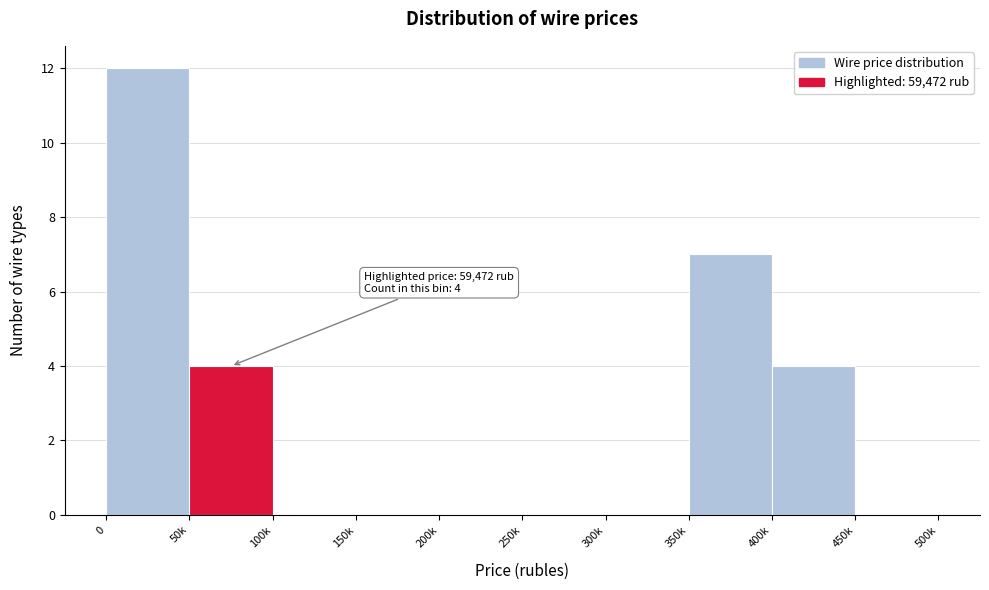

Reading left to right, extract all data points from this chart.

0=12	50k=4	100k=0	150k=0	200k=0	250k=0	300k=0	350k=7	400k=4	450k=0